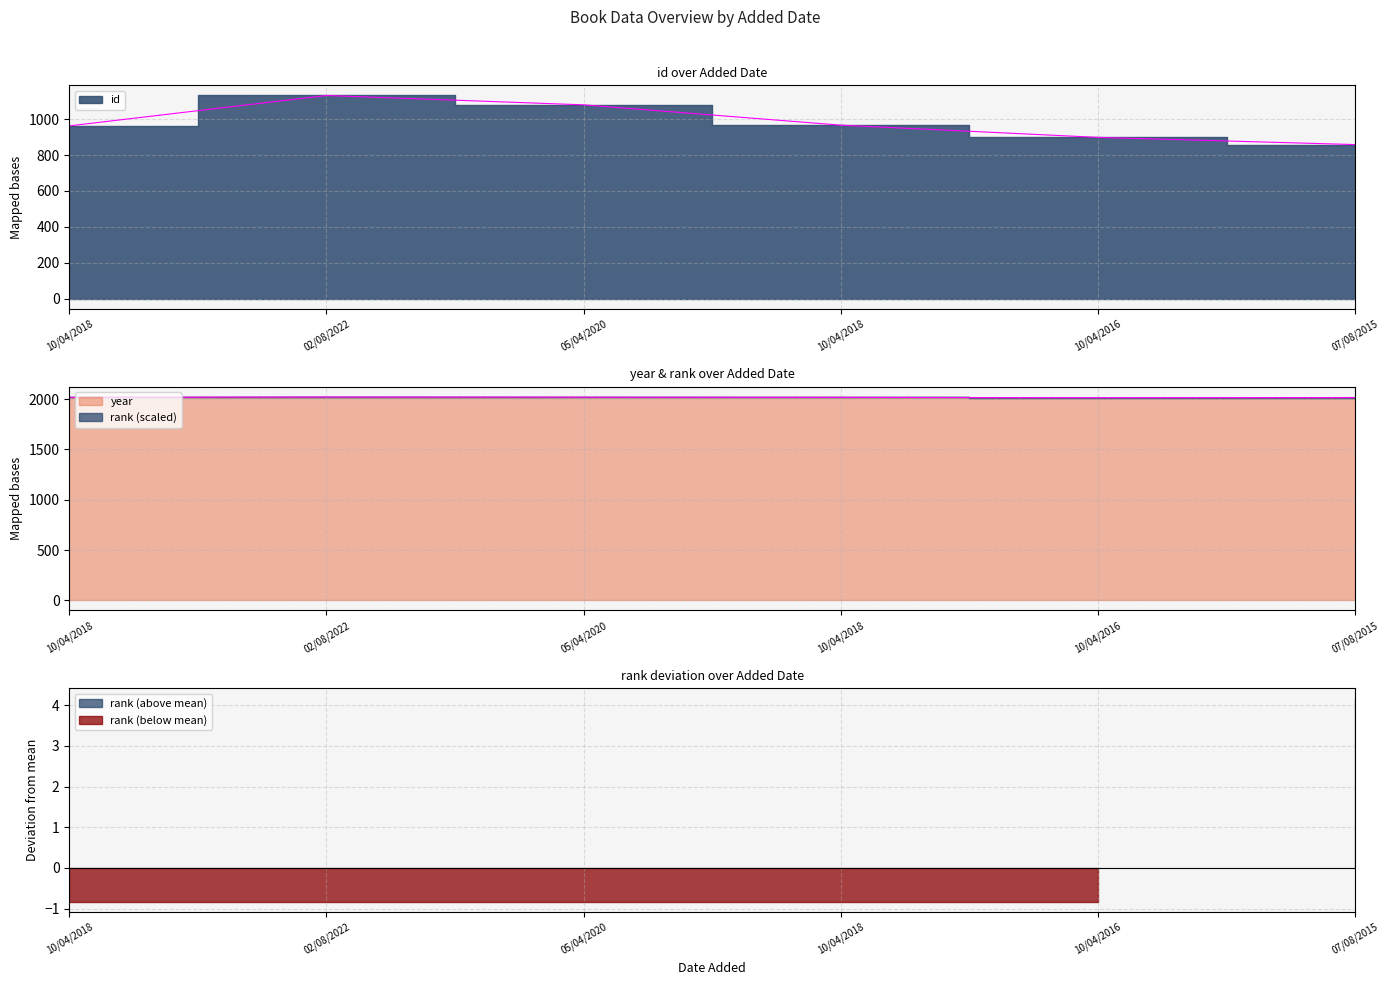

What are all the series names shown in the legend?

id, rank, year